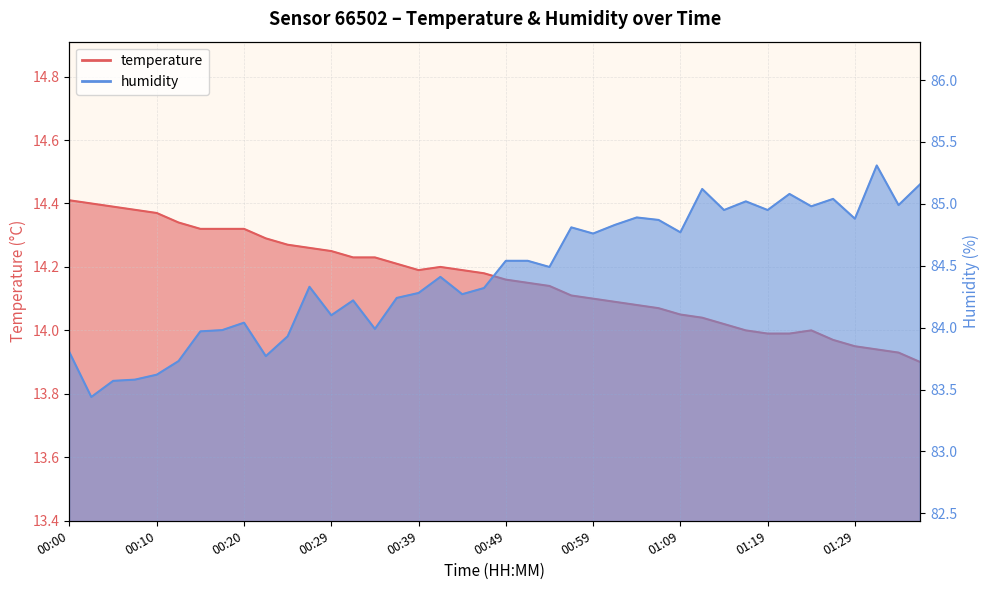

At which category does humidity reach its first local peak?

00:20